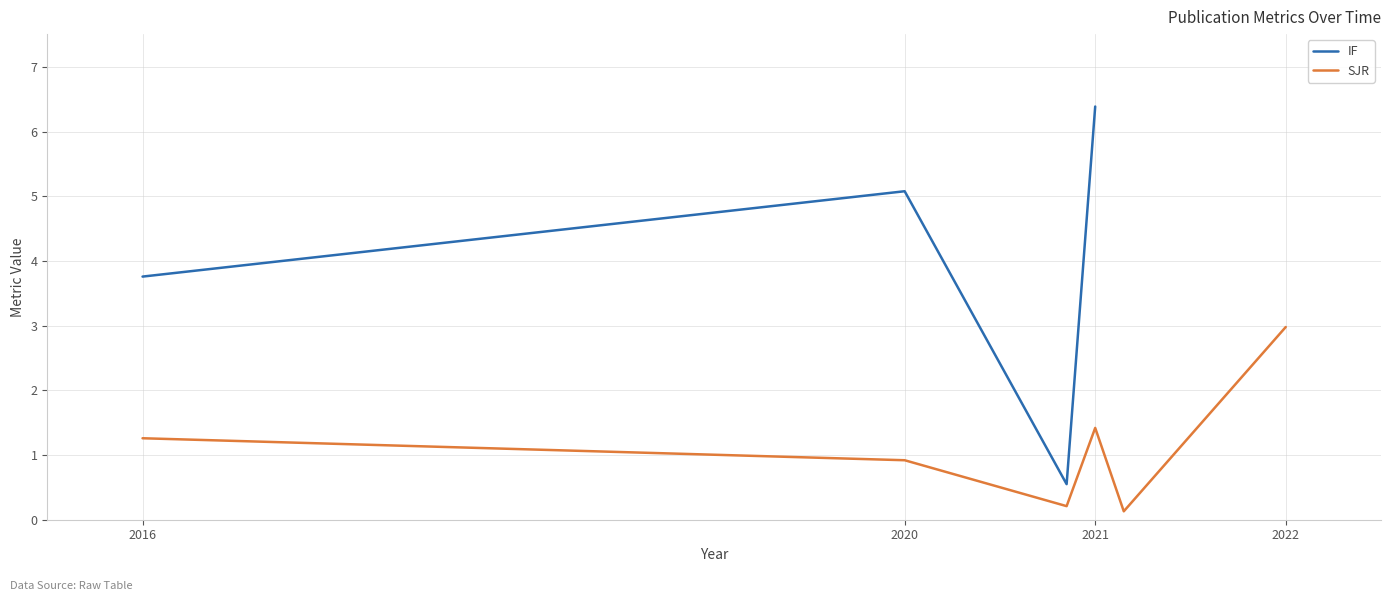

True or false: SJR and IF cross at least once.

False